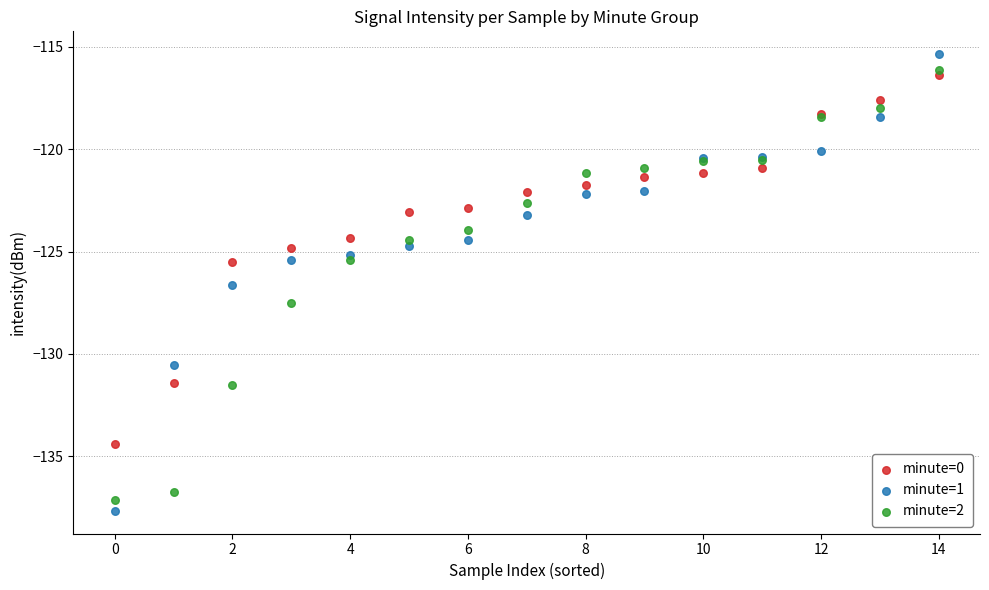

What are all the series names shown in the legend?

minute=0, minute=1, minute=2